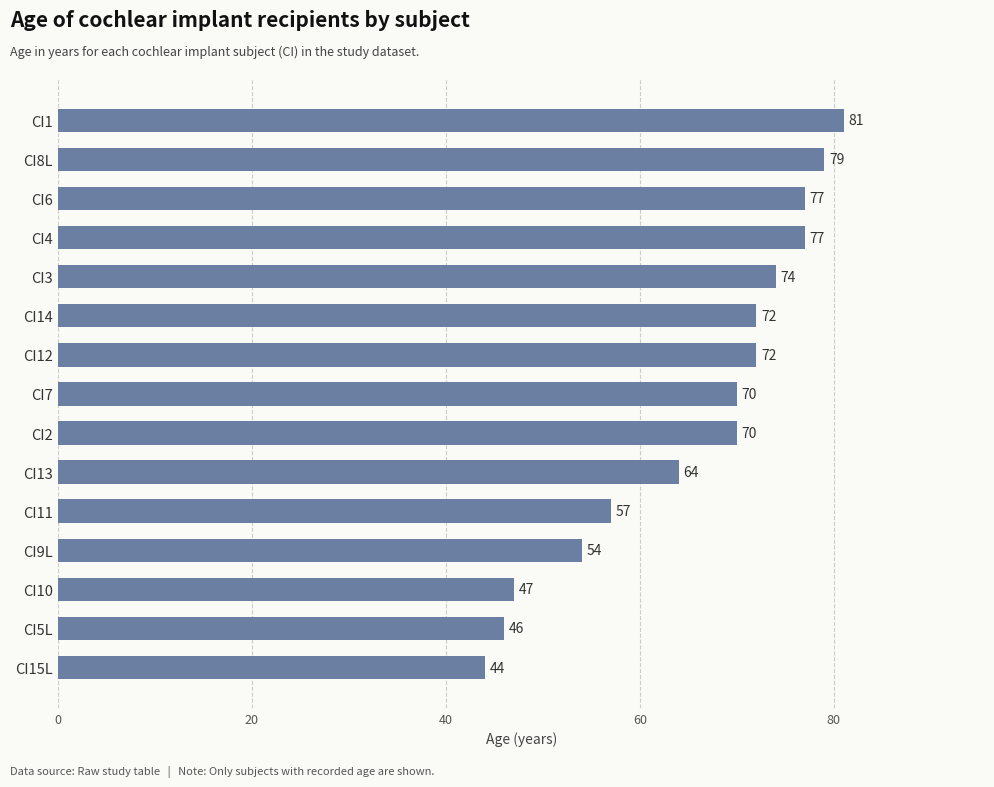

How many bars are there in total?

15